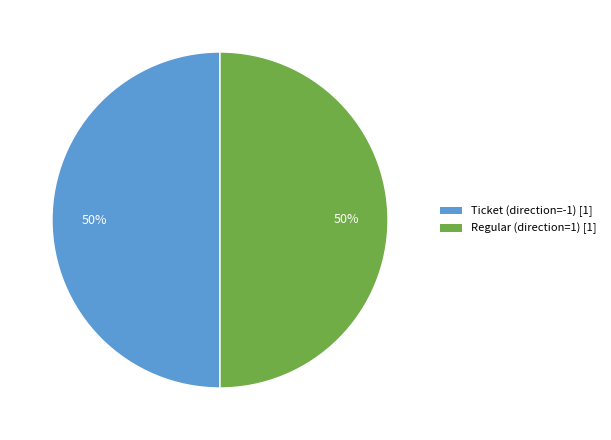

Combined, do Regular and Ticket account for over 50%?

Yes